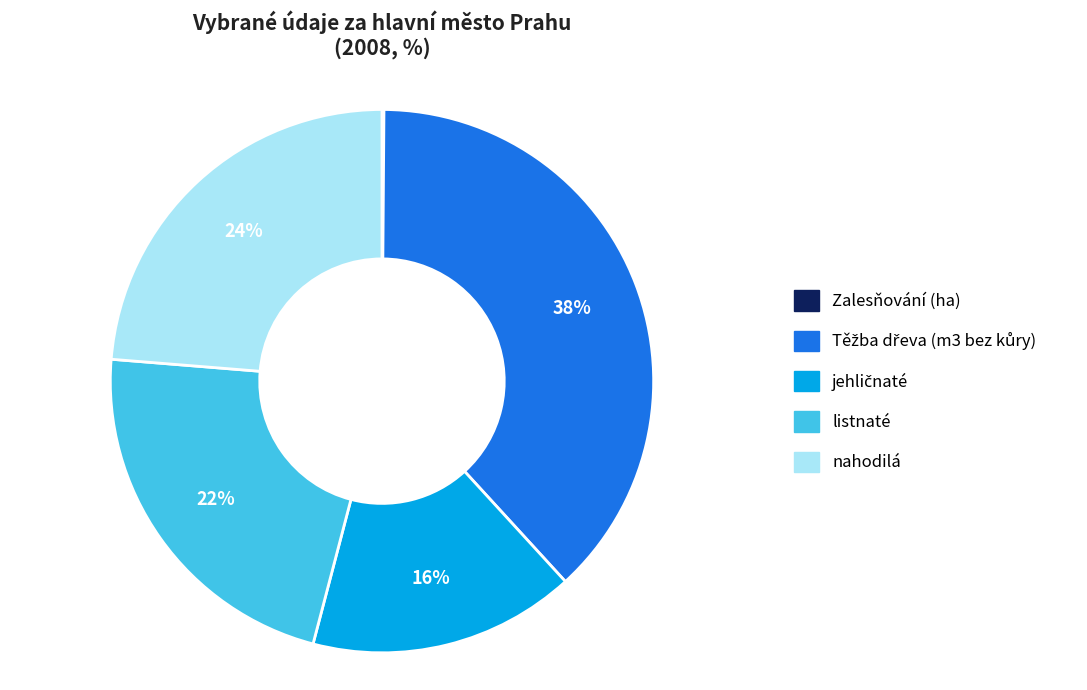

Does any single category account for the majority?

No